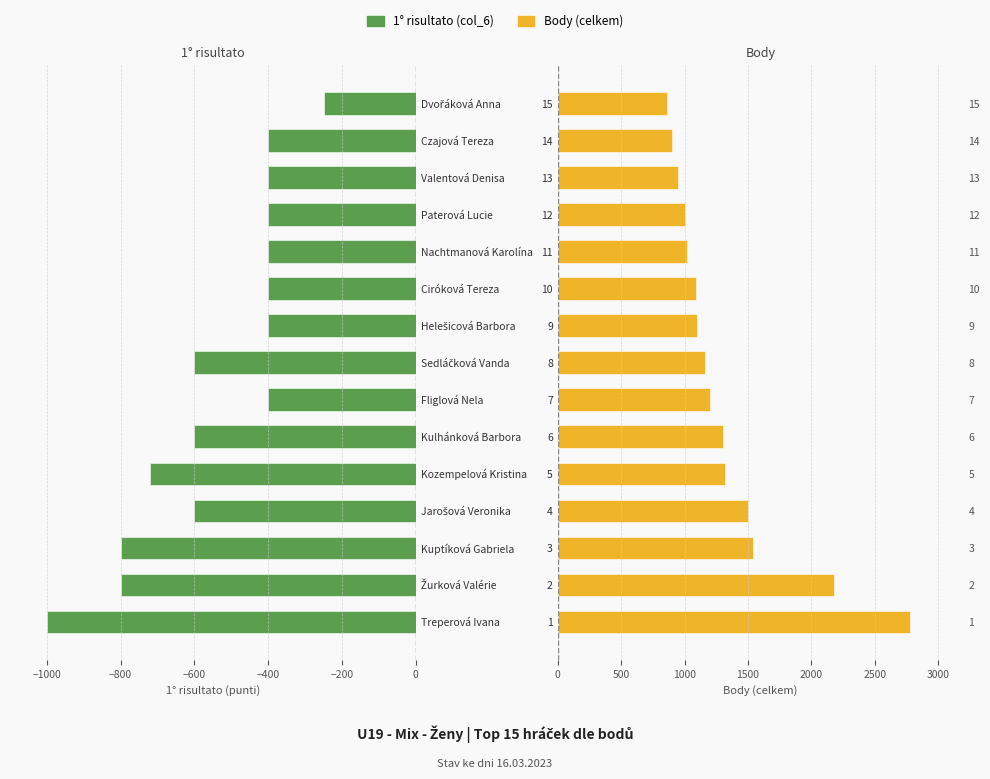

Is the value of 1° risultato (punti) at 9 greater than the value of Body (totale) at −1200?

No